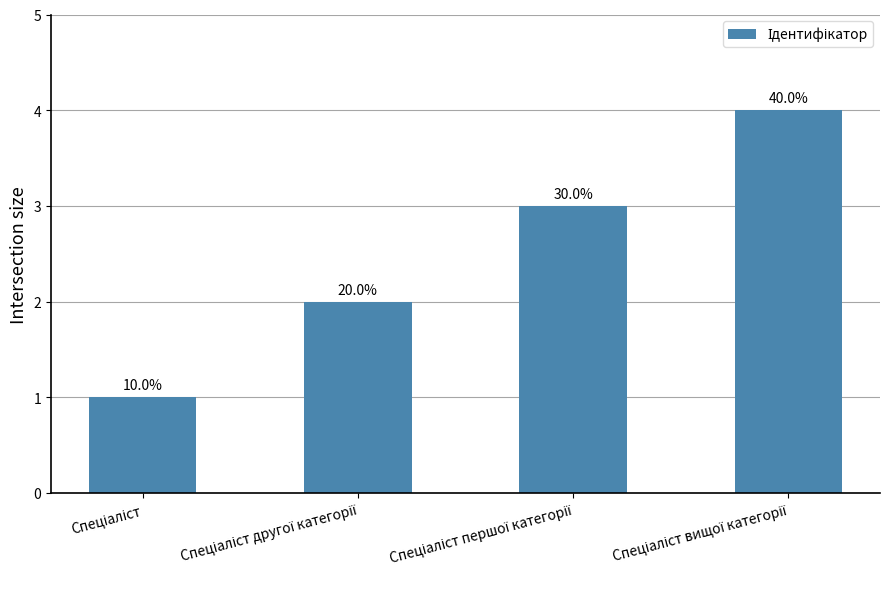

Are the bars horizontal?

No